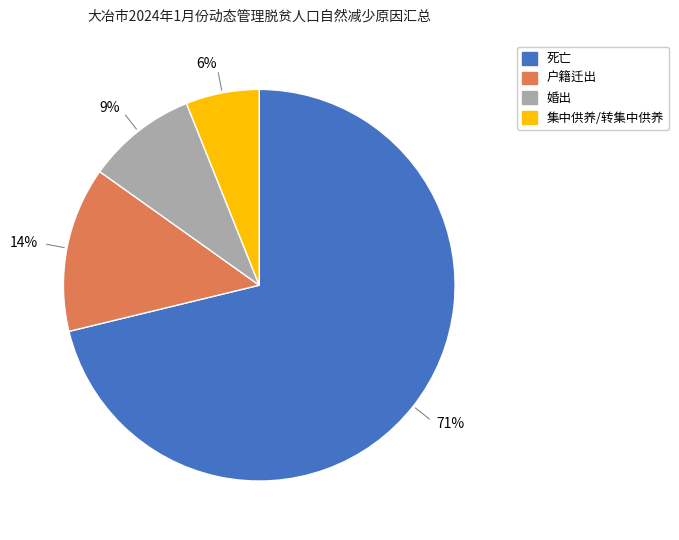

Which slice is the smallest?

集中供养/转集中供养